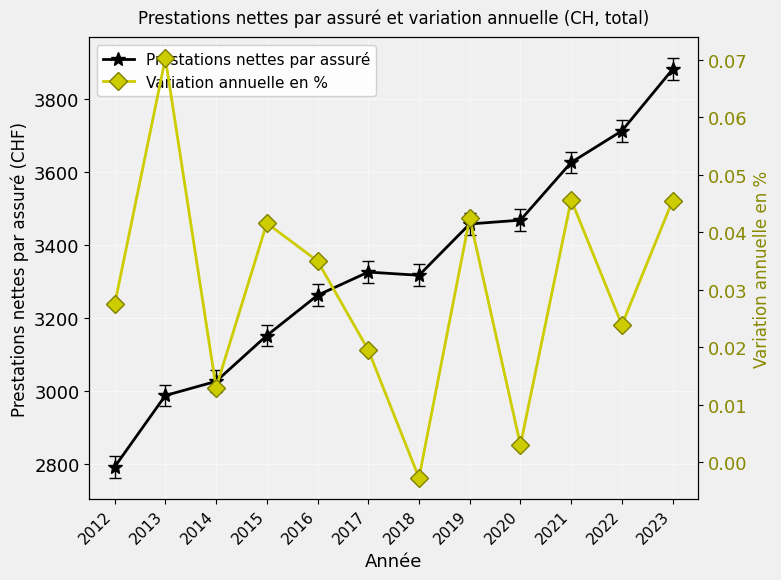

Is it true that Variation annuelle en % equals -0.0 at 2018?

False